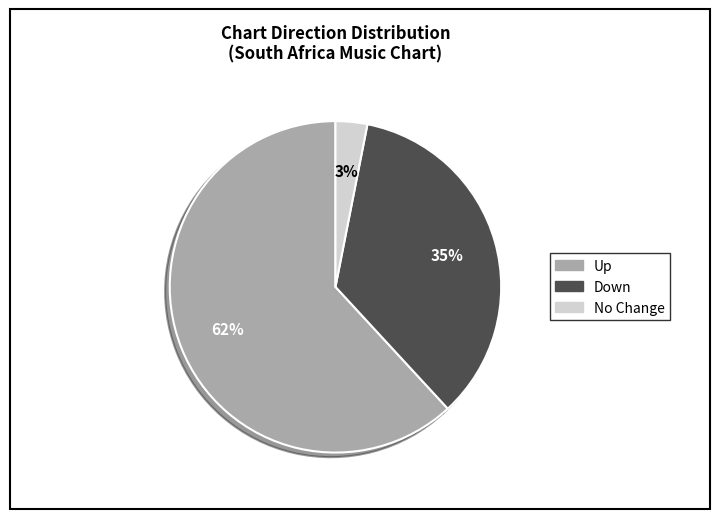

To the nearest percent, what is the average slice percentage?

33%